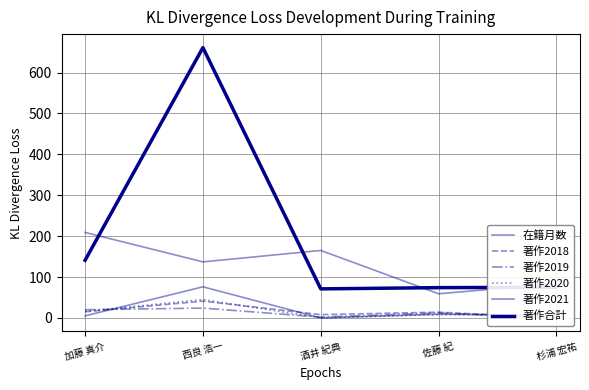

Where is the first local minimum for 在籍月数?

西良 浩一